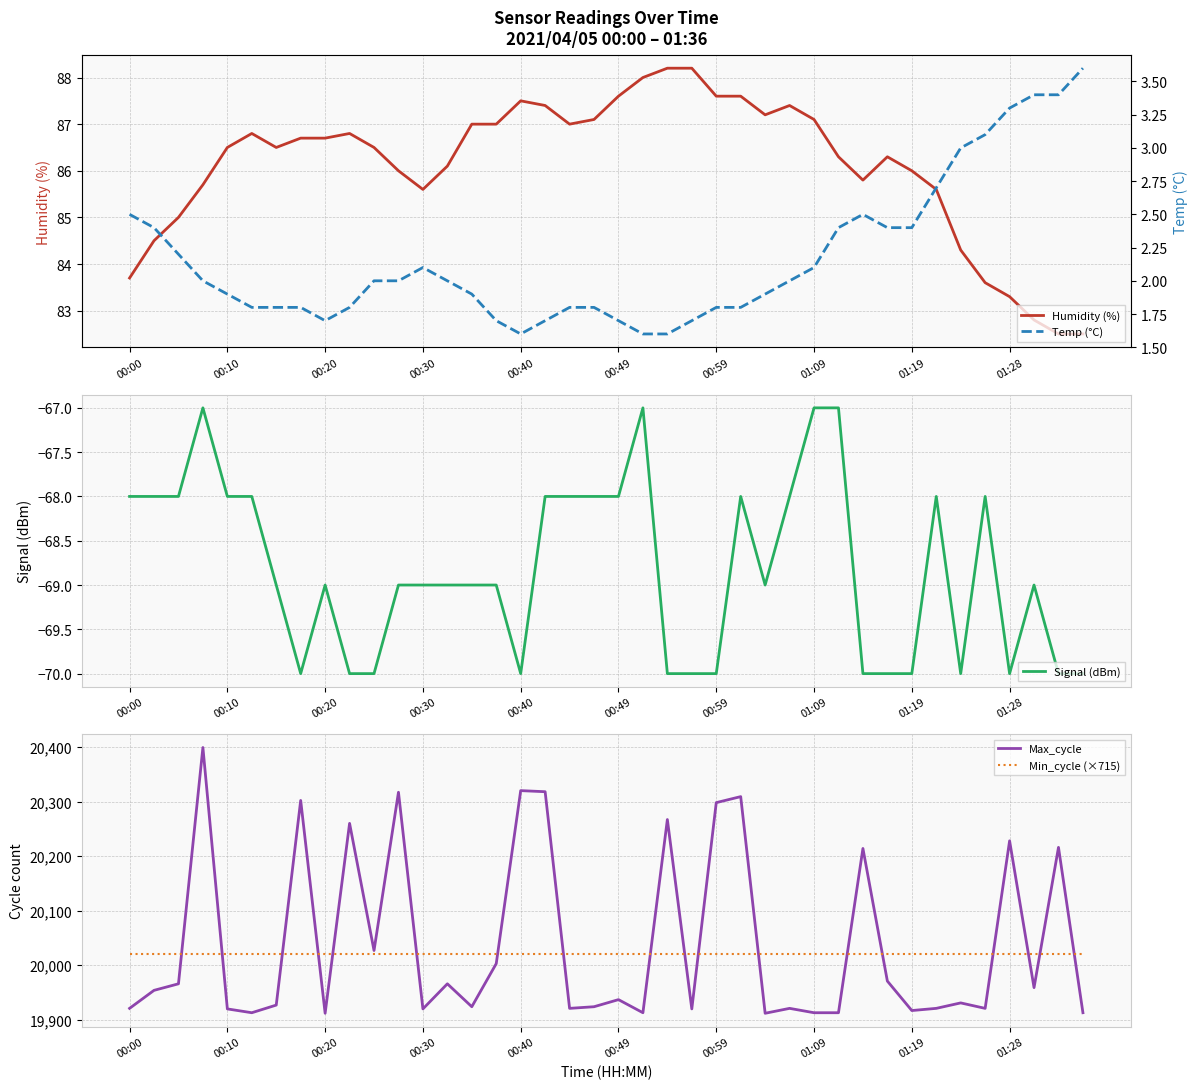

True or false: Humidity (%) has a value of 86.0 at 01:19.

True